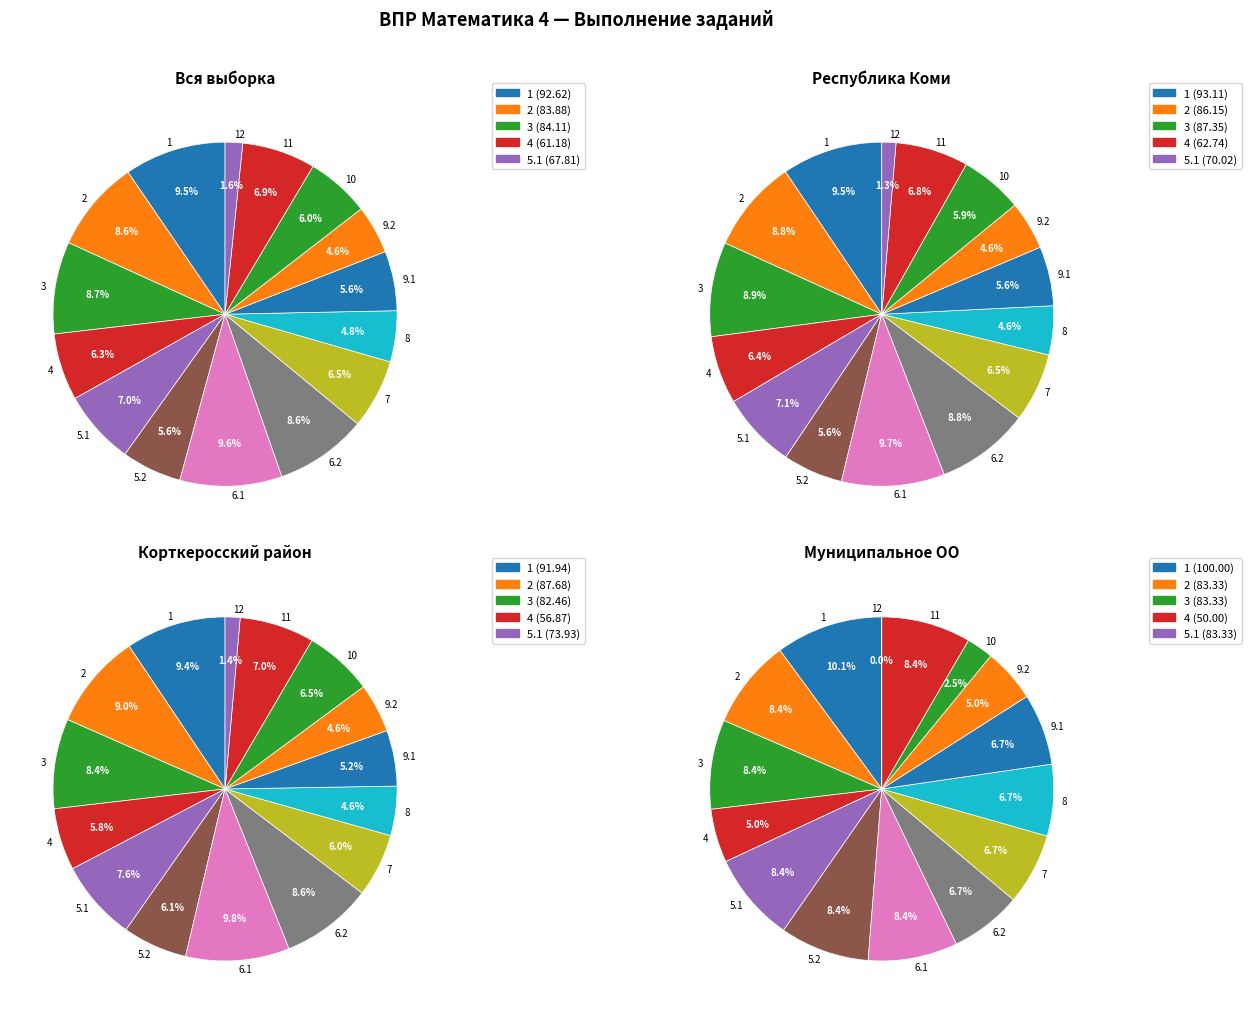

How many slices are in this pie chart?

15